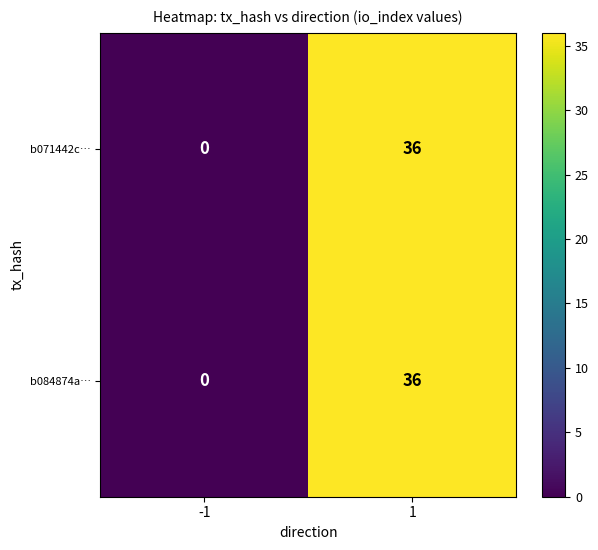

What value does the b071442c… series have at 1, to the nearest 5?

35